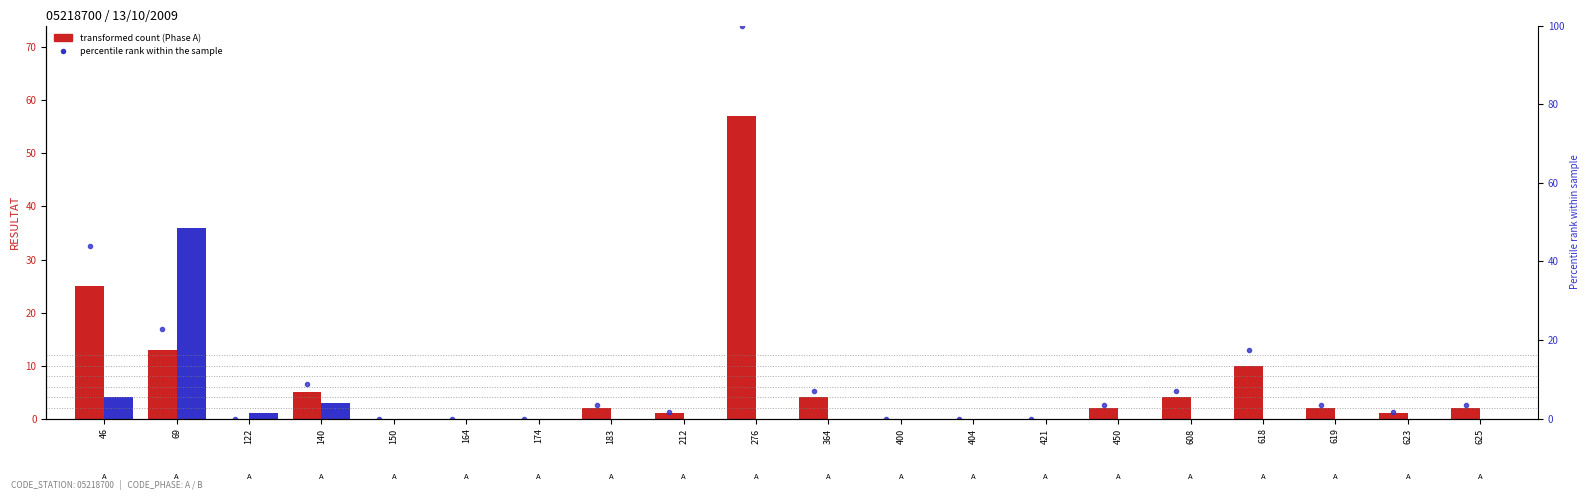

Reading left to right, list all the values displayed in this chart.

Phase A (RESULTAT): 25.0	13.0	0.0	5.0	0.0	0.0	0.0	2.0	1.0	57.0	4.0	0.0	0.0	0.0	2.0	4.0	10.0	2.0	1.0	2.0
Phase B (RESULTAT): 4.0	36.0	1.0	3.0	0.0	0.0	0.0	0.0	0.0	0.0	0.0	0.0	0.0	0.0	0.0	0.0	0.0	0.0	0.0	0.0
percentile rank within the sample: 43.9	22.8	0.0	8.8	0.0	0.0	0.0	3.5	1.8	100.0	7.0	0.0	0.0	0.0	3.5	7.0	17.5	3.5	1.8	3.5